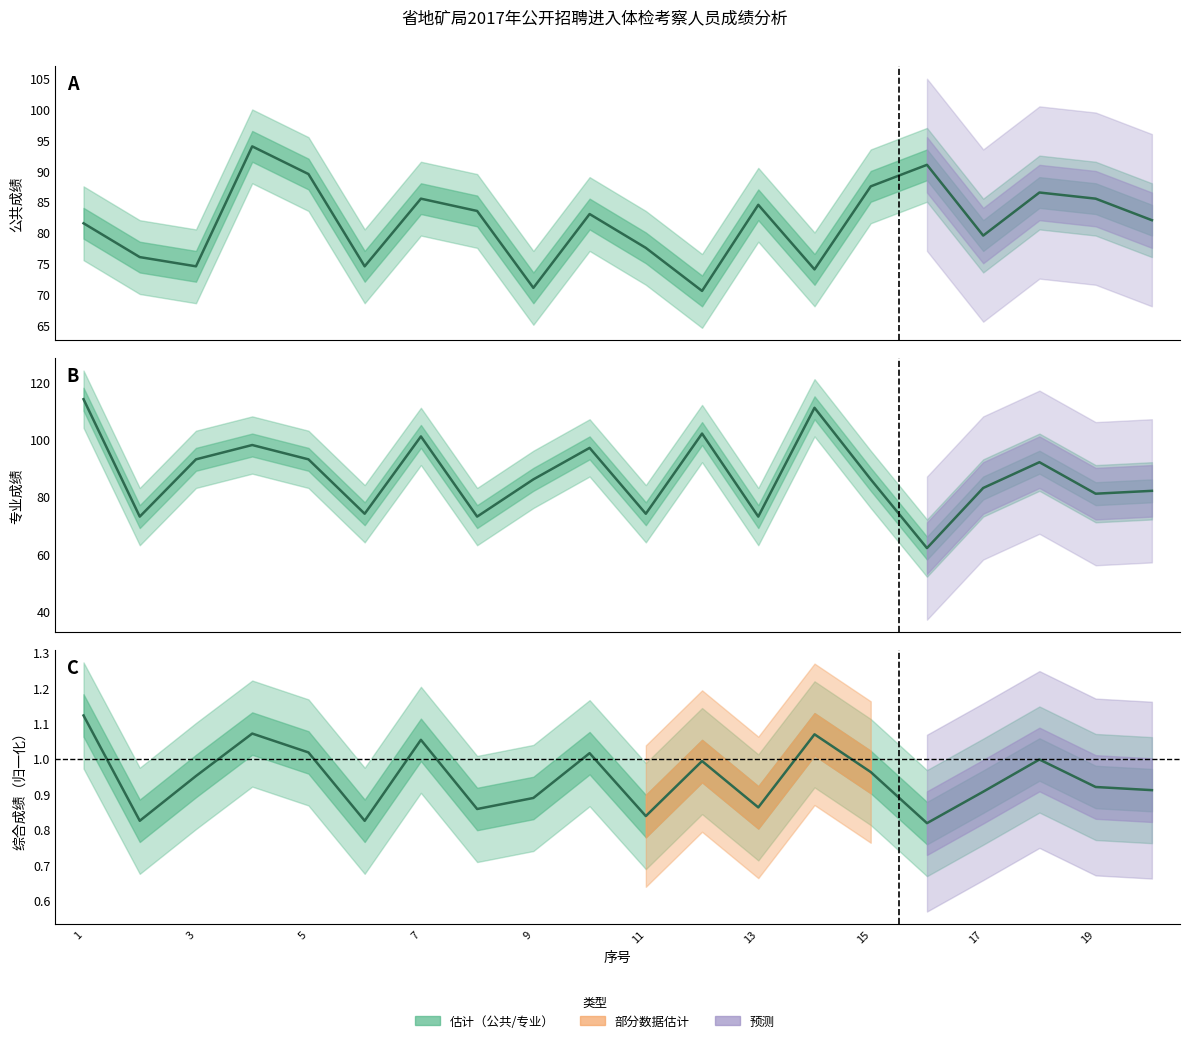

What is the lowest value of the 公共成绩均线 series?

70.5